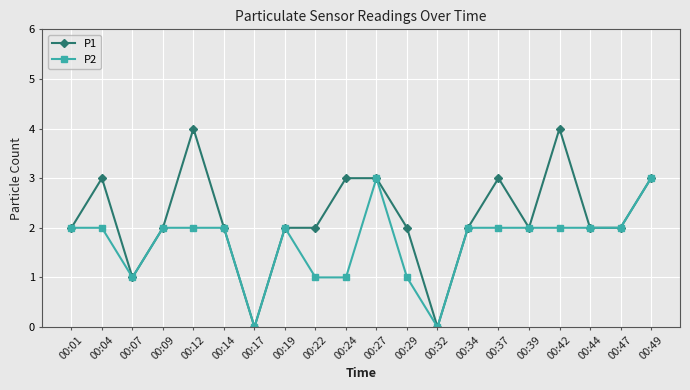

Is the value of P2 at 00:34 greater than the value of P1 at 00:24?

No